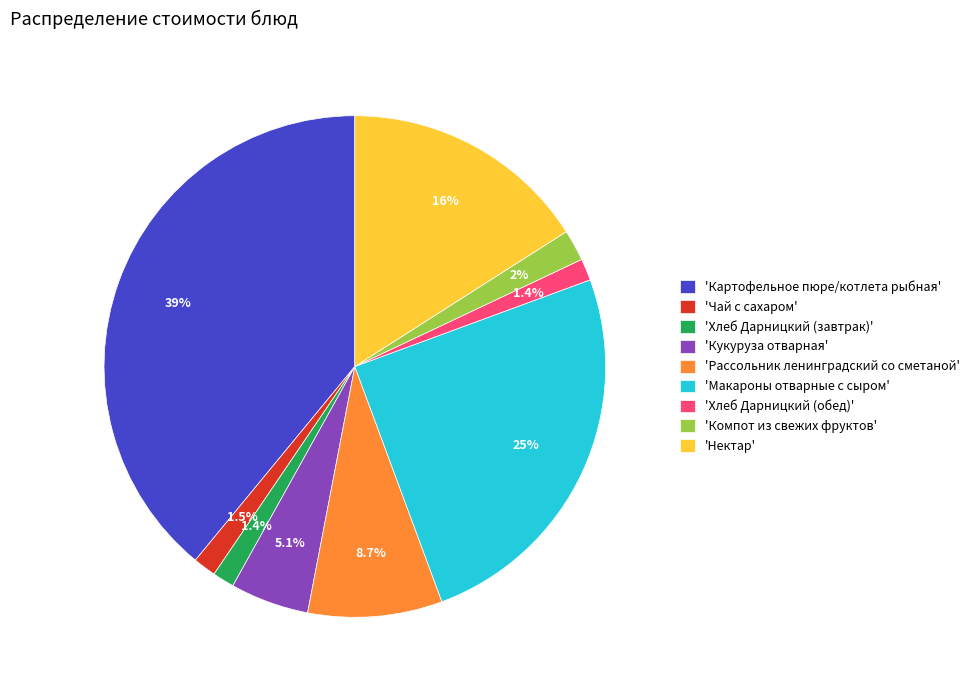

Between 'Макароны отварные с сыром' and 'Хлеб Дарницкий (обед)', which is larger?

'Макароны отварные с сыром'